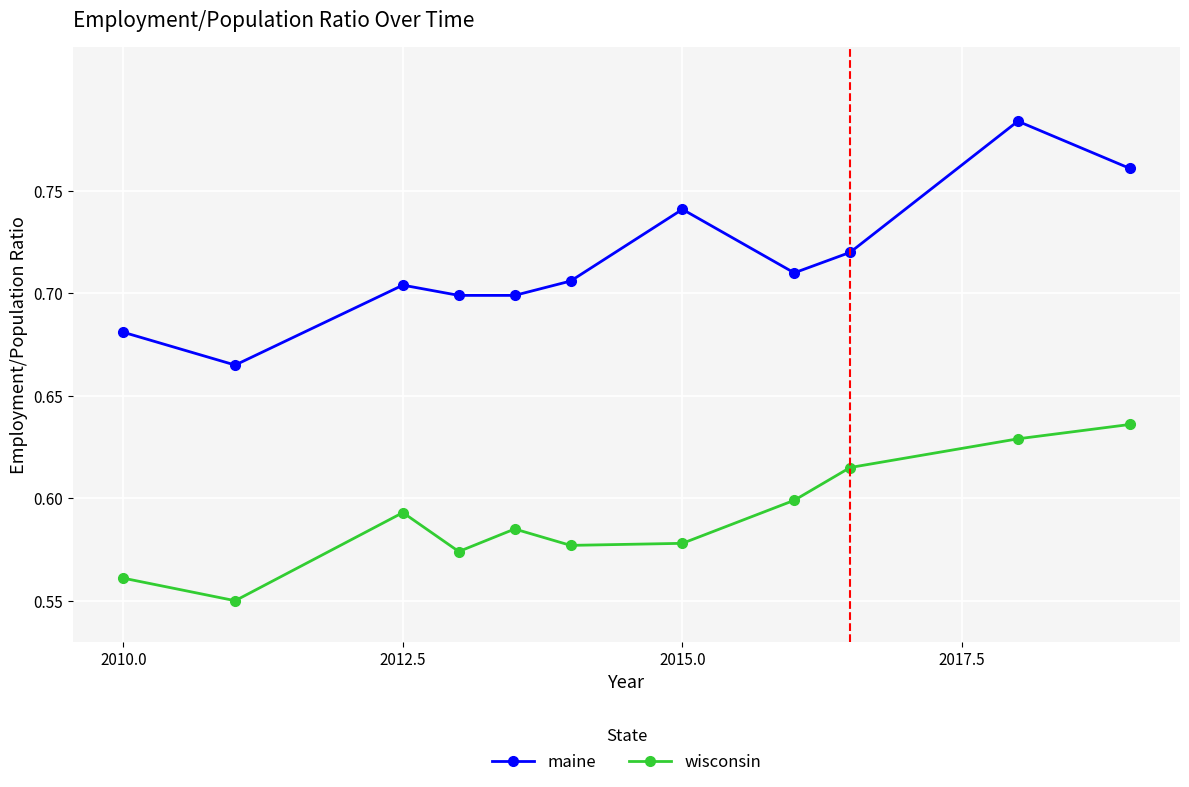

Which series has the largest range (max minus min)?

maine